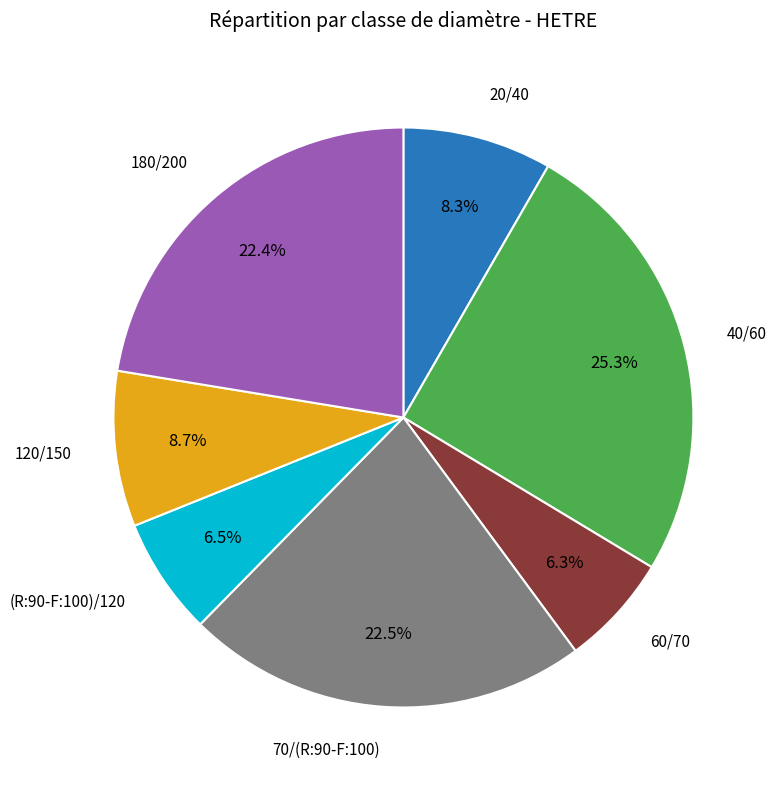

What is the ratio of the value at 40/60 to the value at 20/40?

3.0